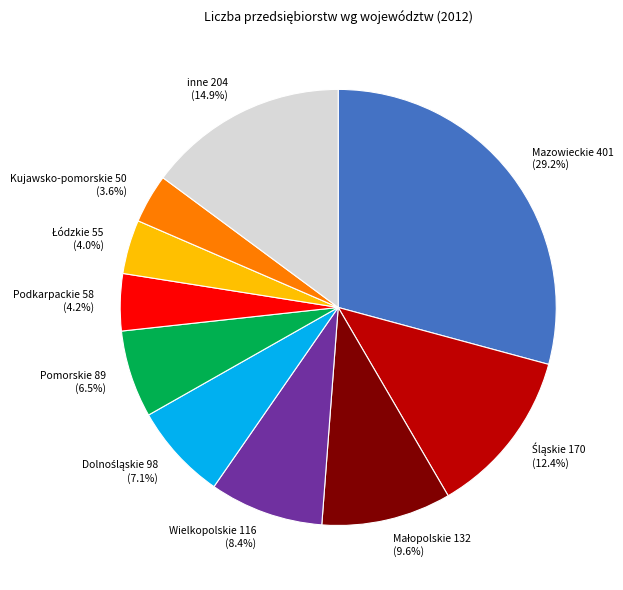

What is the total percentage of inne 204 (14.9%) and Podkarpackie 58 (4.2%)?

19.1%